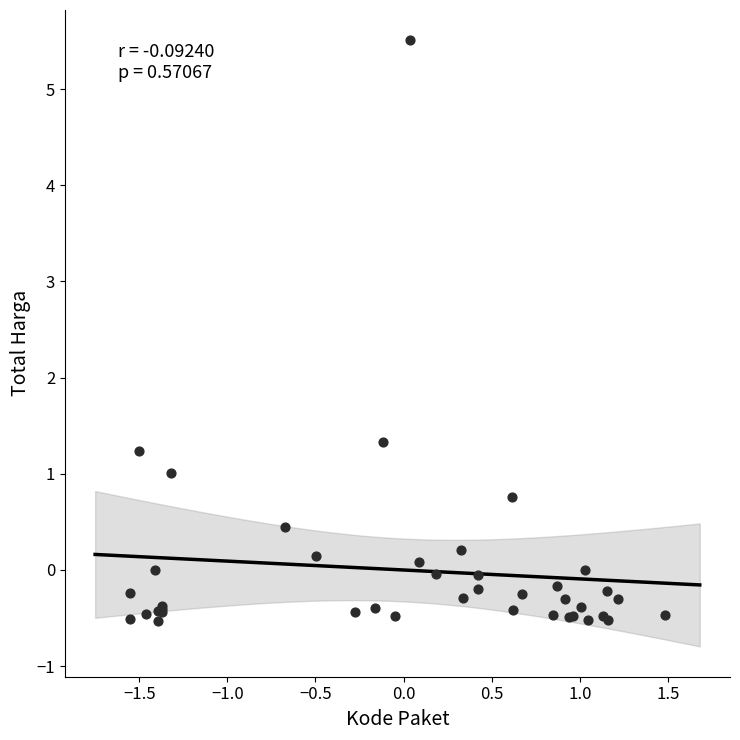

What Y value in the scatter plot is closest to 2?

1.3